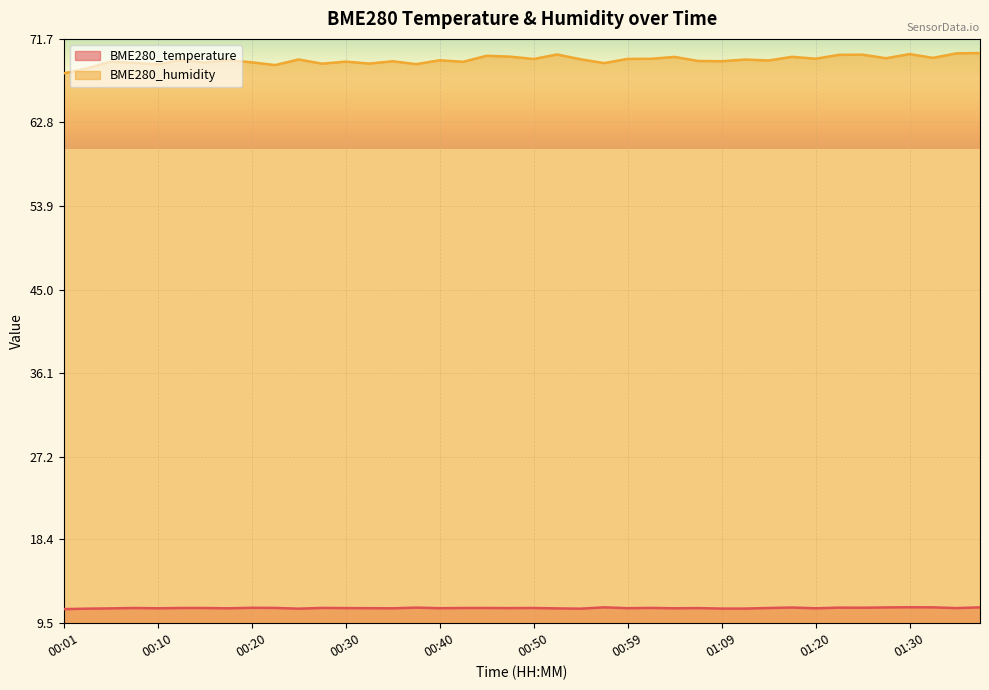

What is the difference between the maximum and minimum values in the BME280_temperature series?

0.2